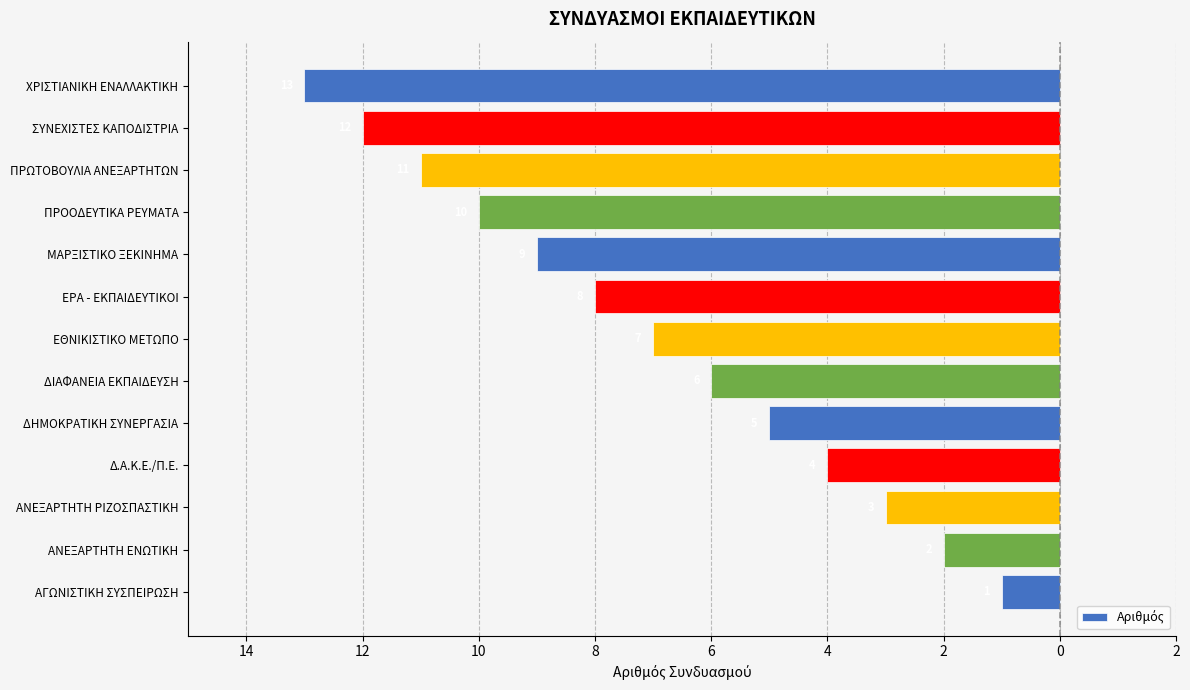

Where does the data first go above -7?

ΑΓΩΝΙΣΤΙΚΗ ΣΥΣΠΕΙΡΩΣΗ